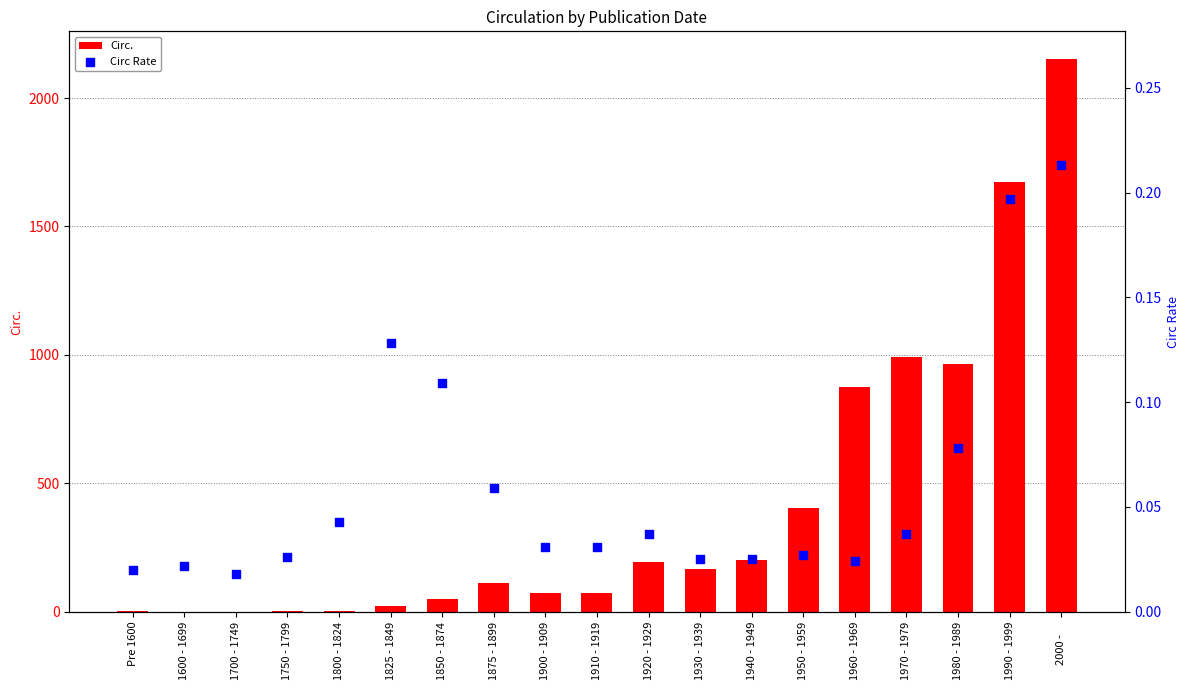

At which category is the sum across all series the highest?

2000 -     